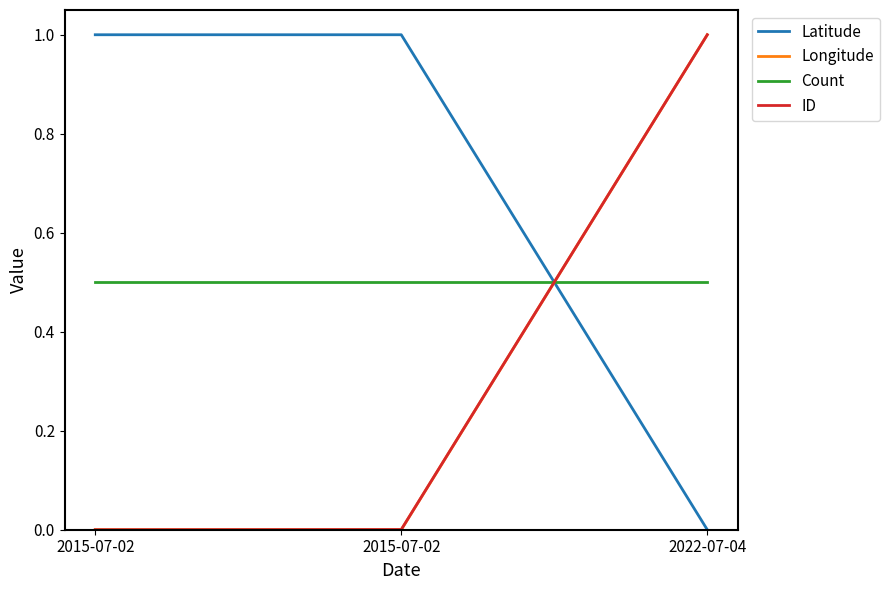

What are all the series names shown in the legend?

Latitude, Longitude, Count, ID